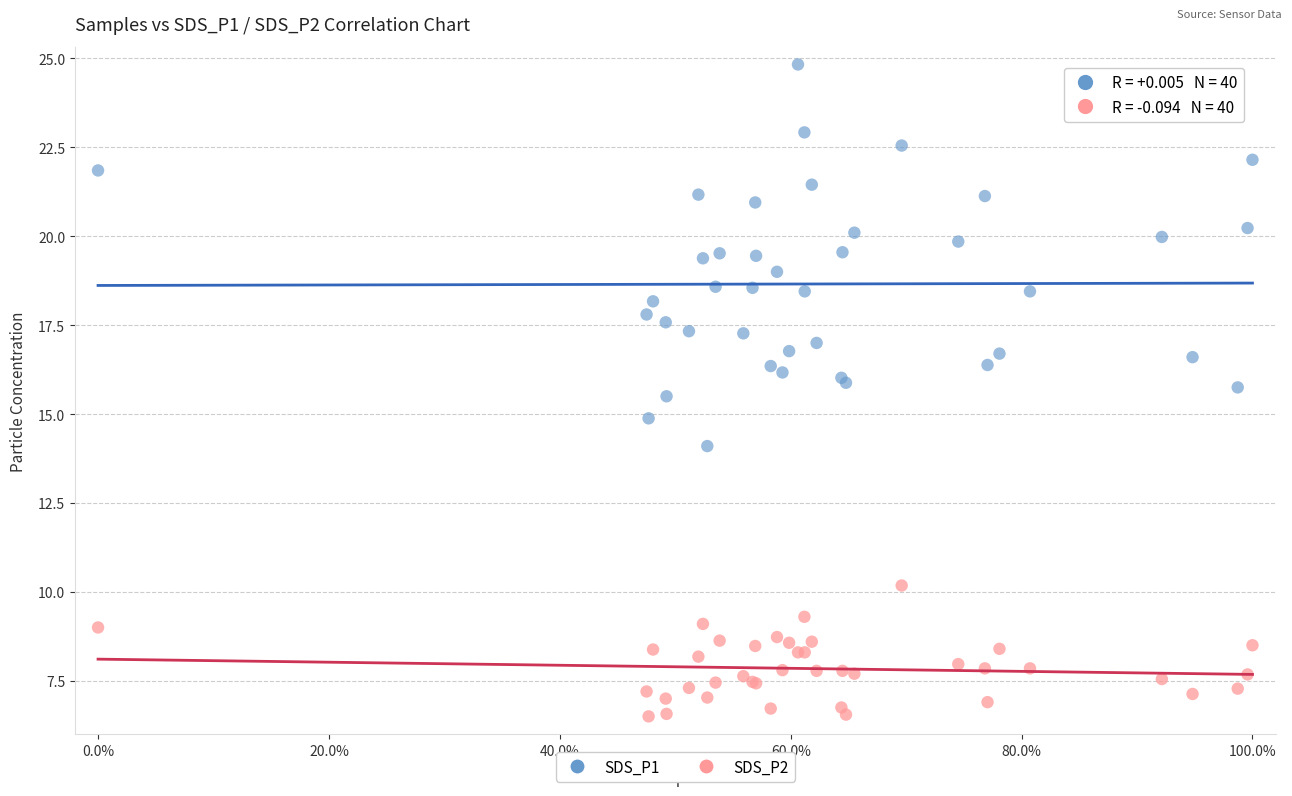

Which series contains the highest Y value?

SDS_P1